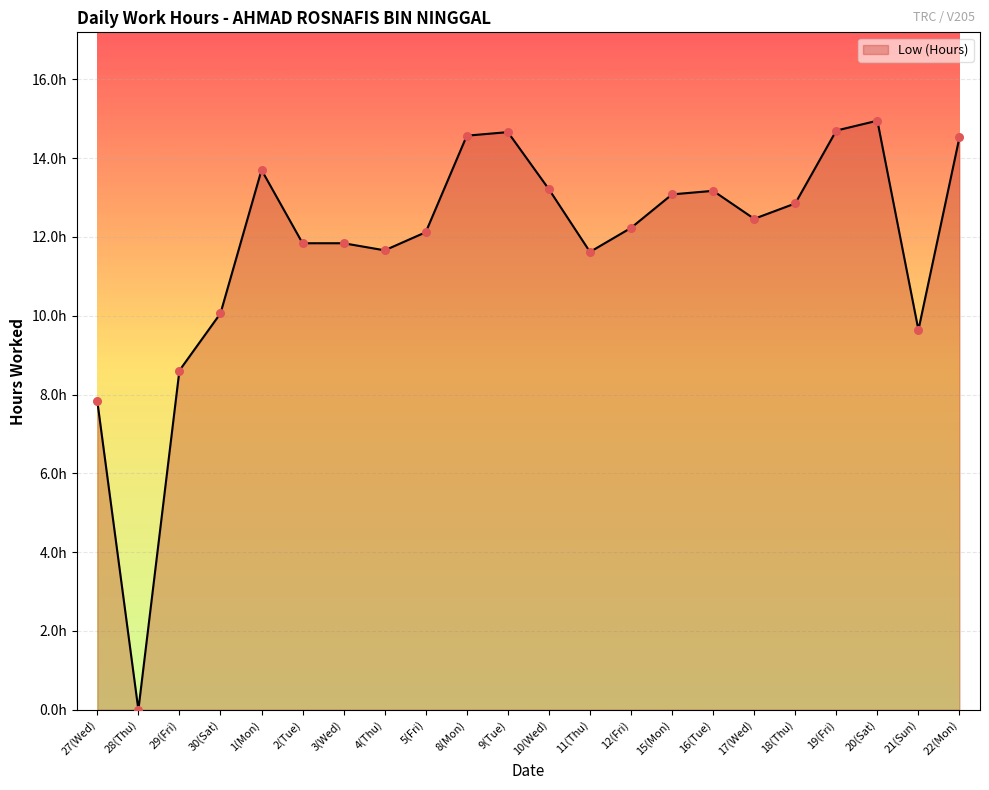

Which has a higher value, 22(Mon) or 4(Thu)?

22(Mon)